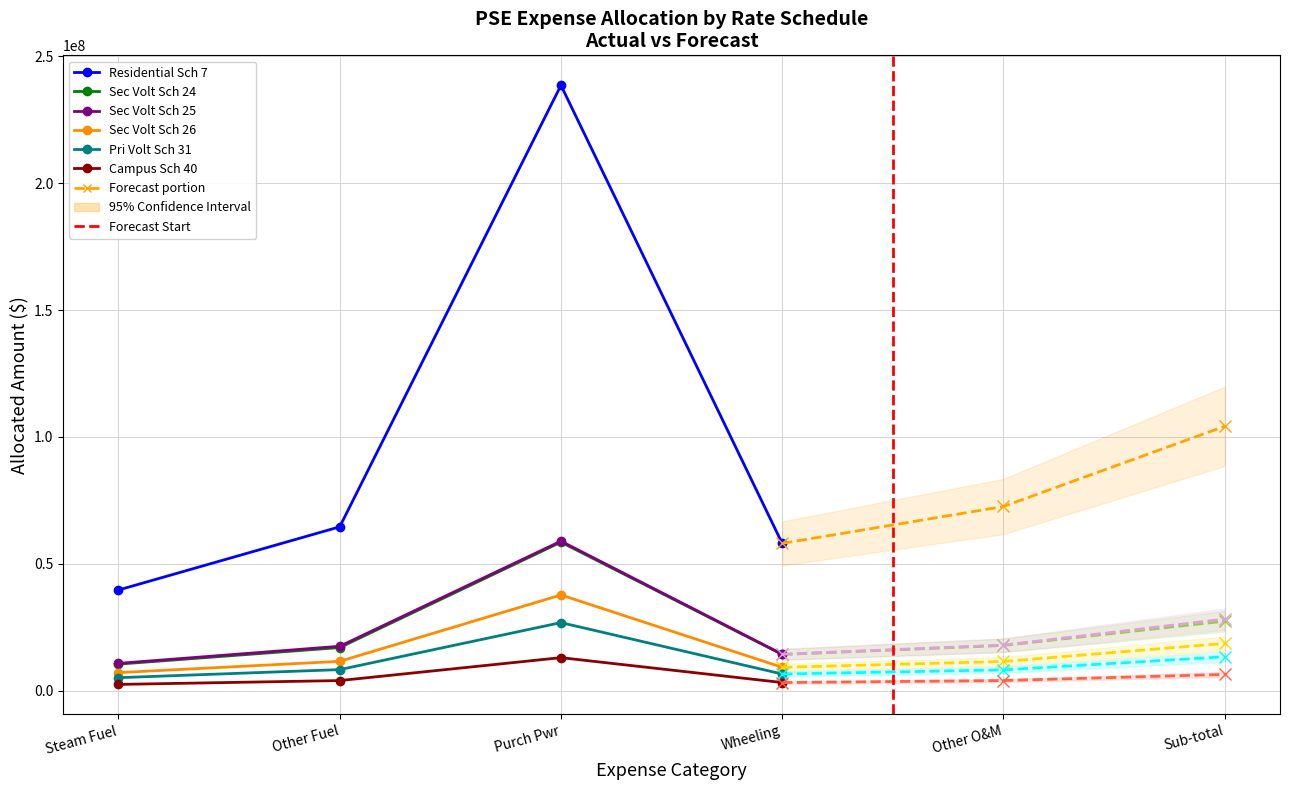

At which category does Campus Sch 40 reach its first local valley?

Wheeling